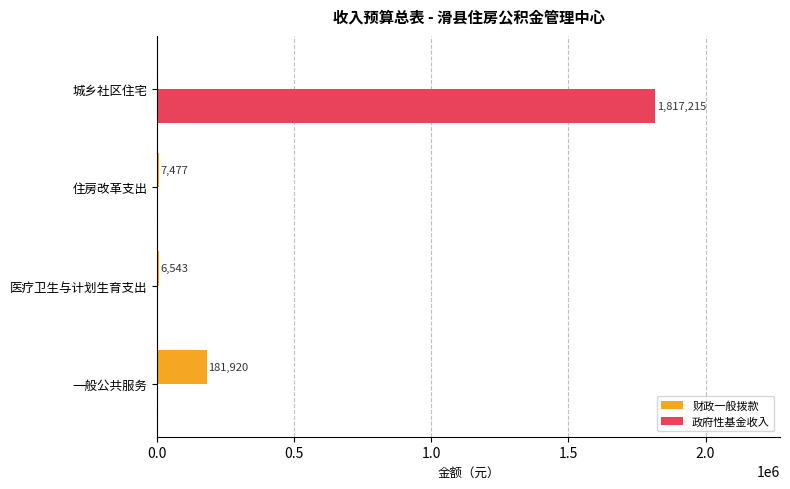

At which category is the sum across all series the highest?

城乡社区住宅